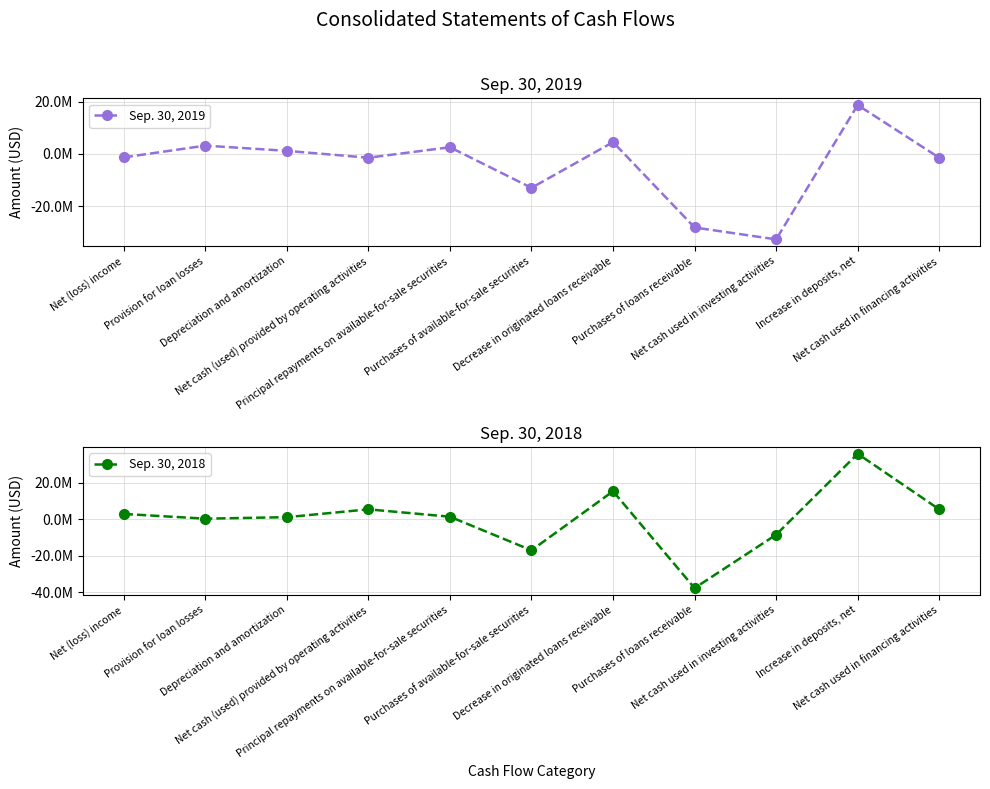

How many interior local peaks does the Sep. 30, 2019 series have?

4